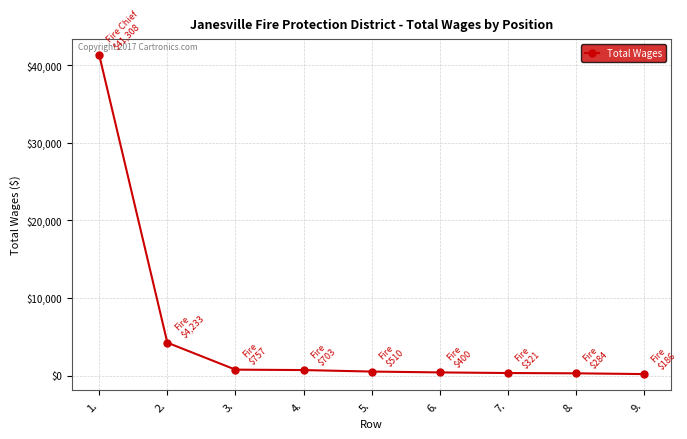

Does the chart have visible grid lines?

Yes